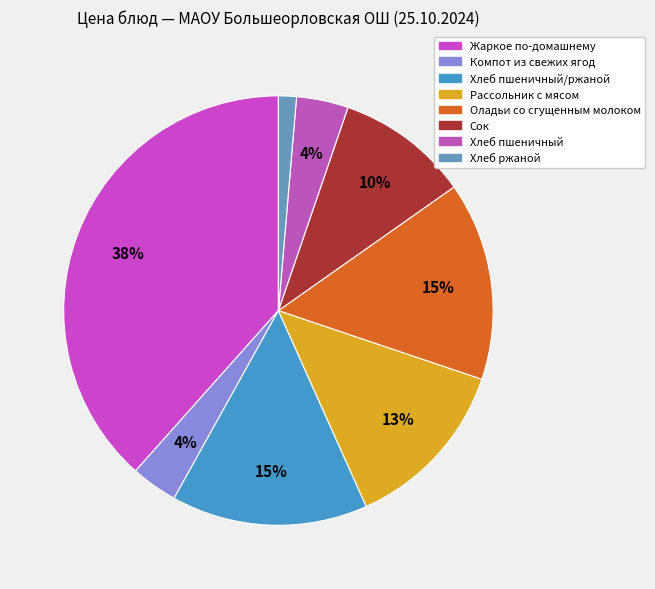

What is the change in value from Жаркое по-домашнему to Хлеб пшеничный?

-44.2